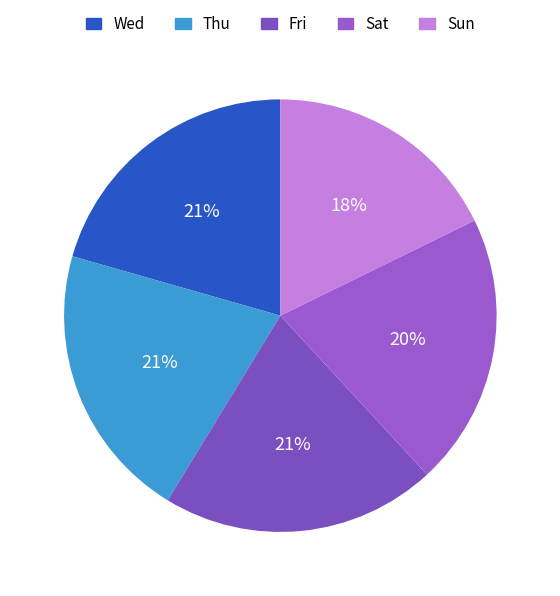

Which slice is the largest?

Thu (27)